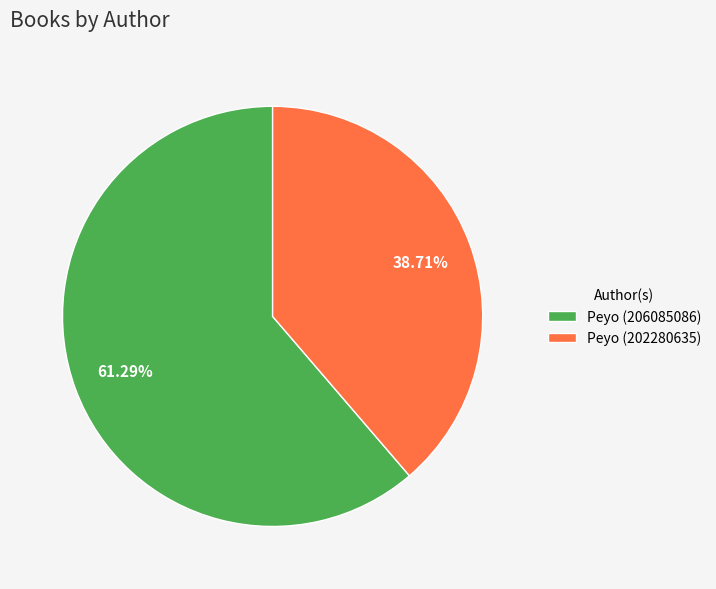

To the nearest percent, what percentage of the pie is Peyo (206085086)?

61%